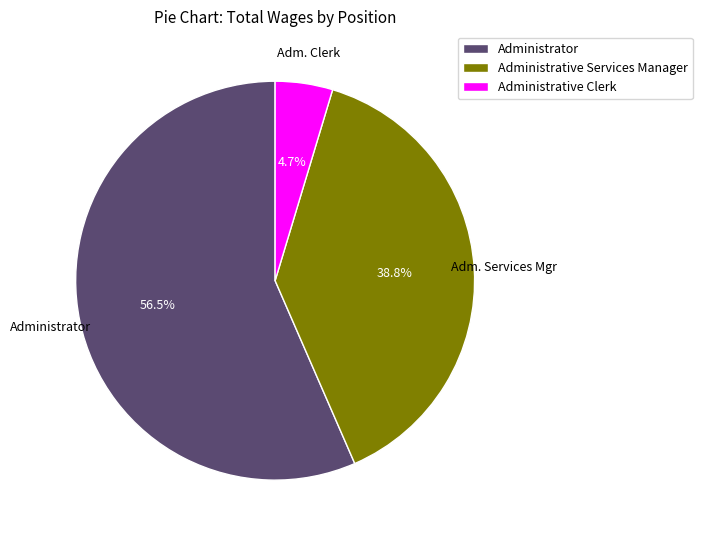

The Administrative Clerk slice represents 19% of the pie. True or false?

False